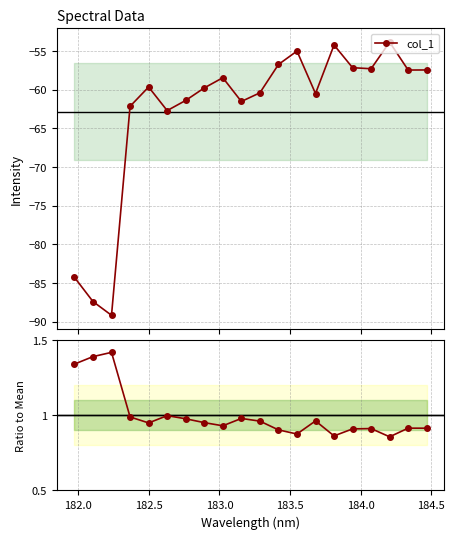

What is the value of the col_1 point at the 18th from the left?

-53.9